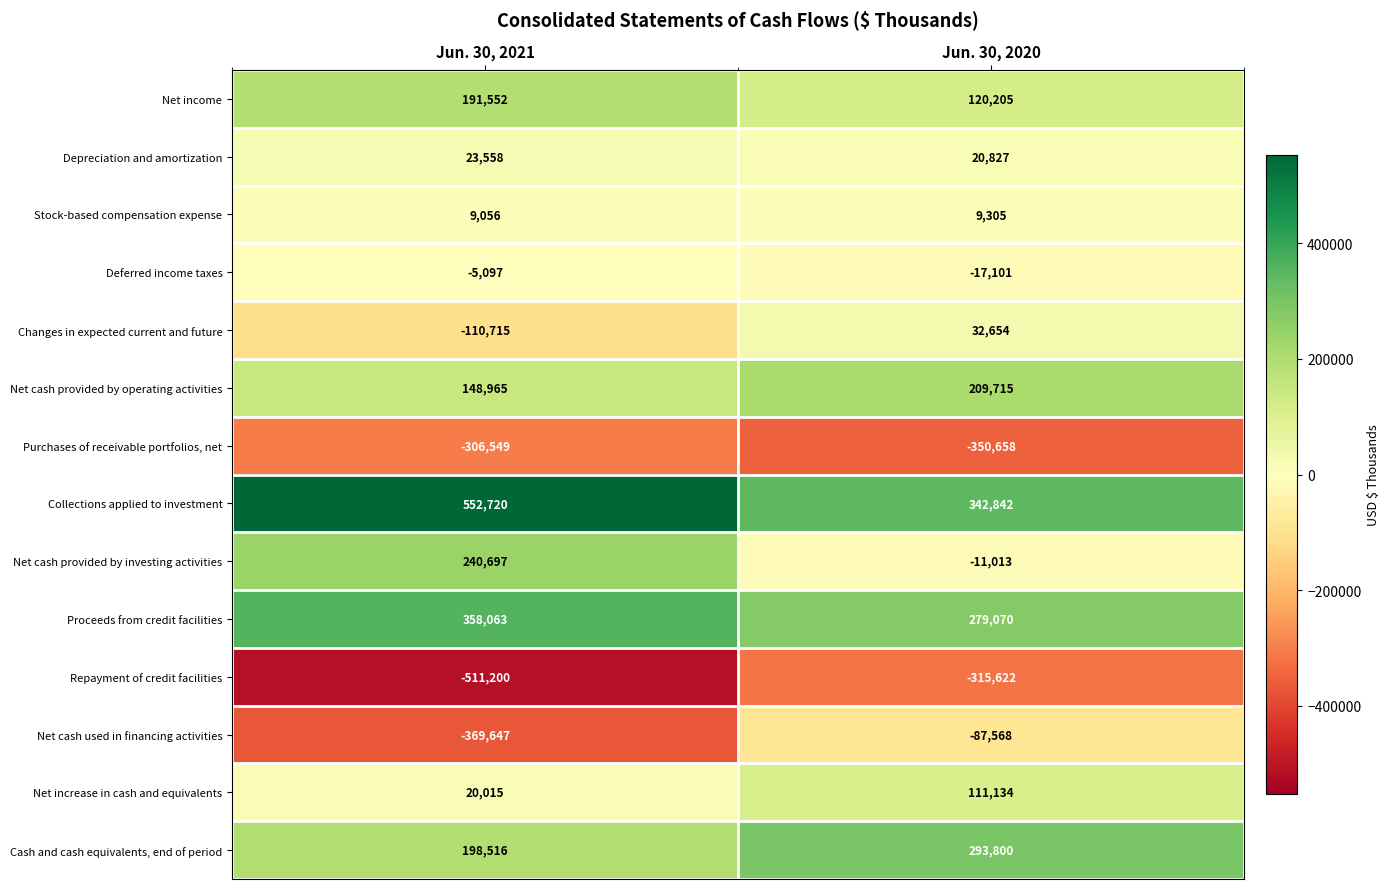

How many data points does each series have?

2